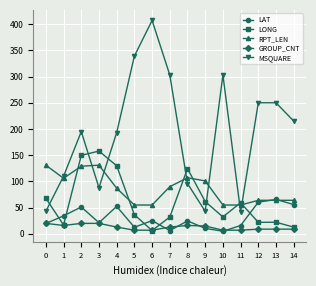

Where is the first local minimum for GROUP_CNT?

1